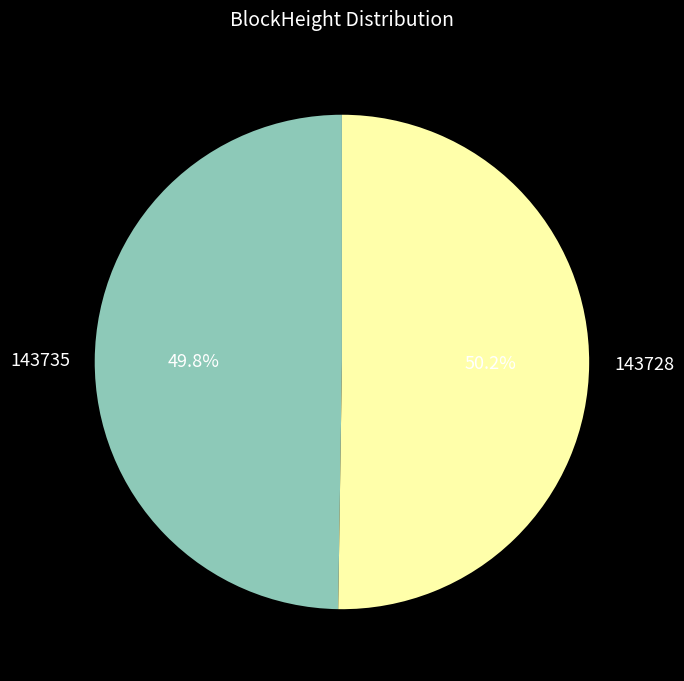

To the nearest percent, what is the difference between the 143735 and 143728 slice percentages?

0%